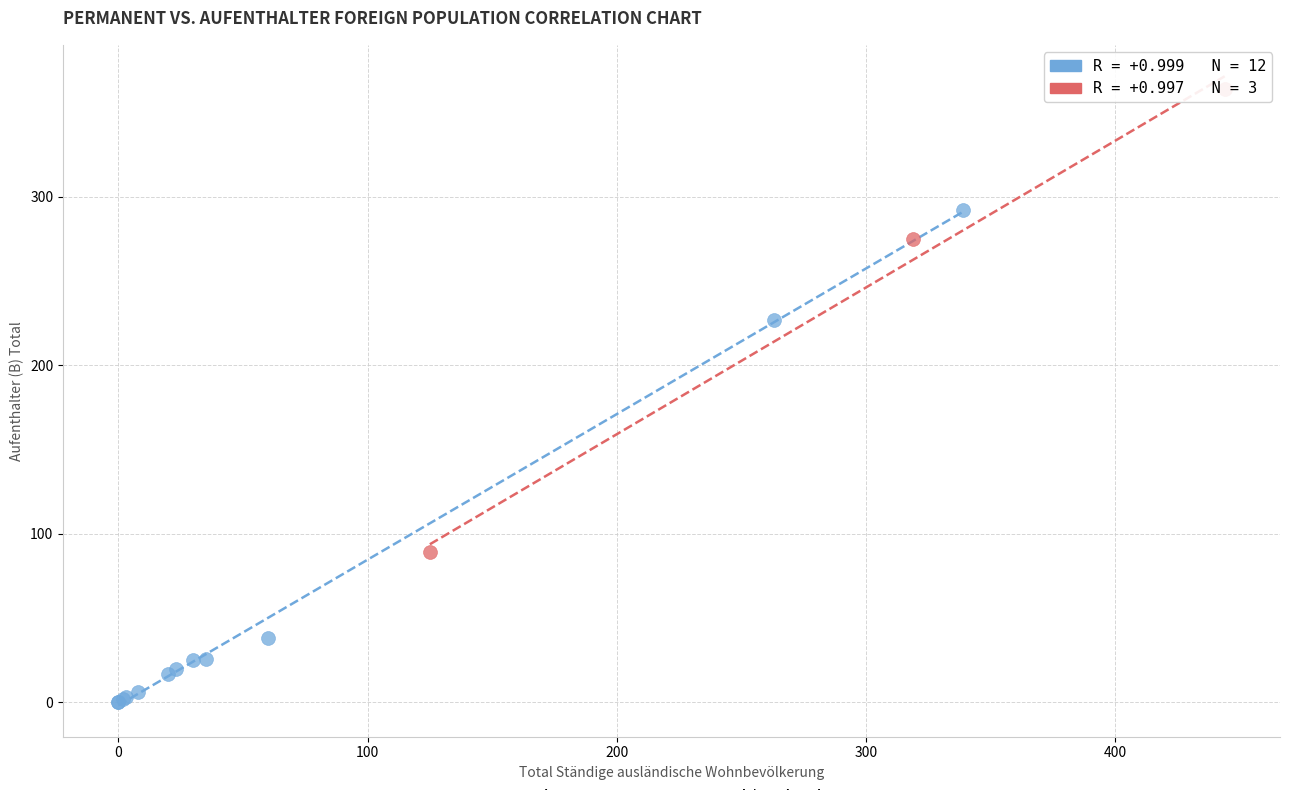

Which series reaches the minimum Y coordinate?

Continent Groups